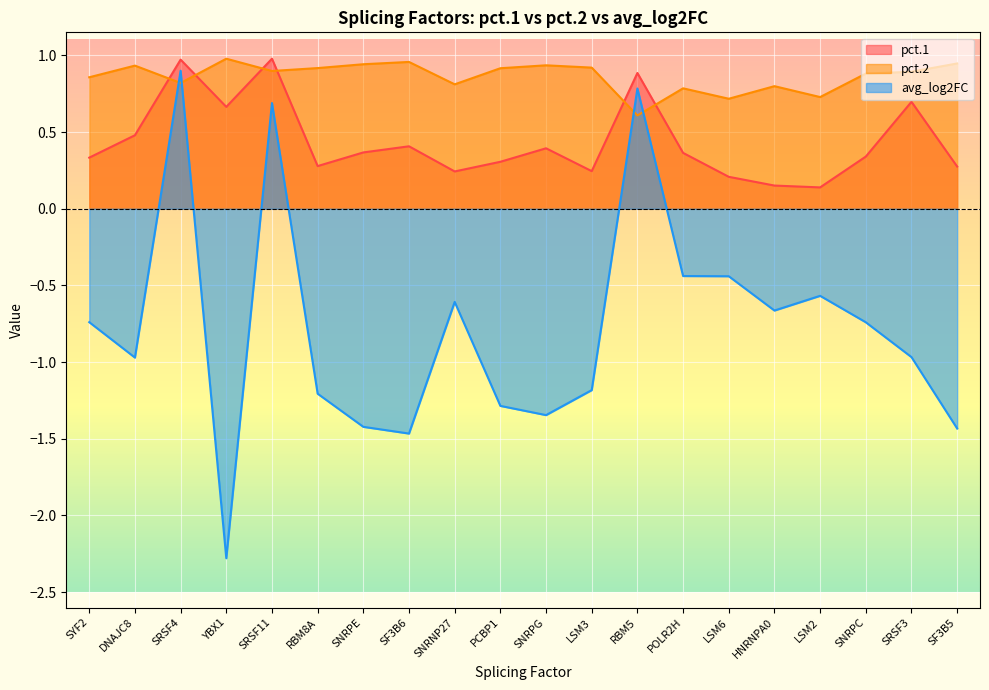

Rank the categories by pct.2 value from highest to lowest.

YBX1, SF3B6, SF3B5, SNRPE, SNRPG, DNAJC8, LSM3, RBM8A, PCBP1, SRSF11, SRSF3, SNRPC, SYF2, SRSF4, SNRNP27, HNRNPA0, POLR2H, LSM2, LSM6, RBM5